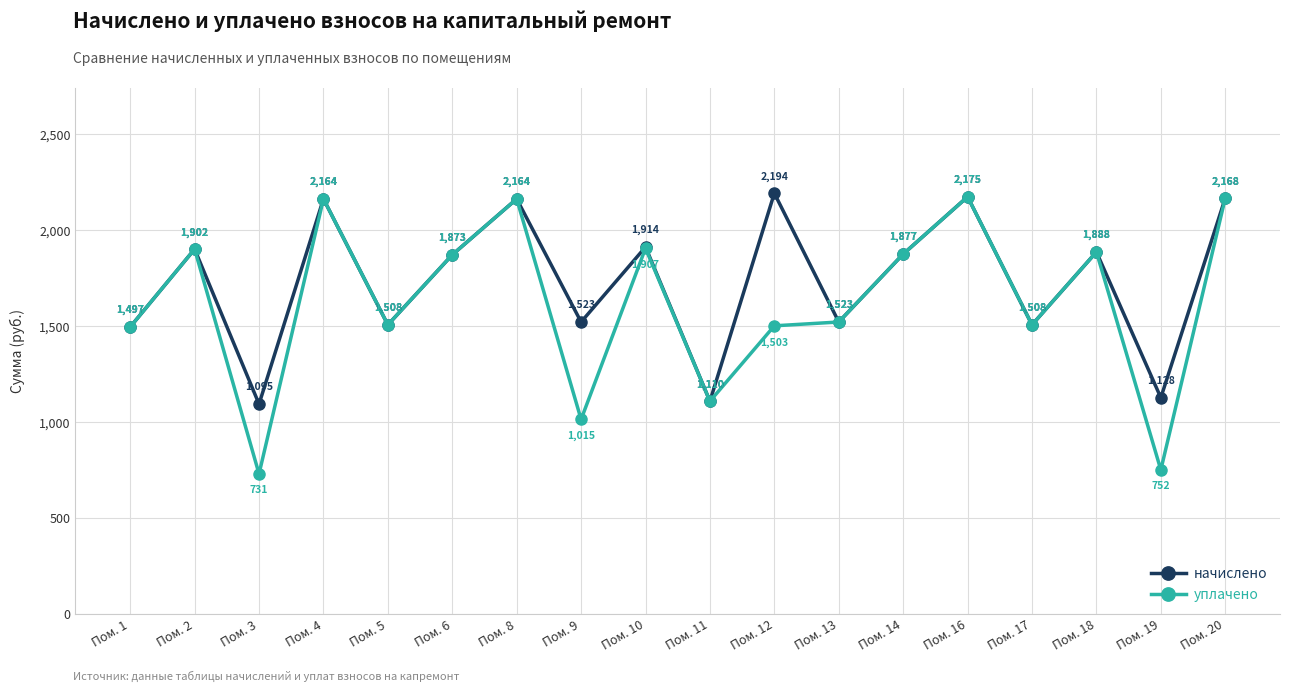

What is the smallest value displayed?

731.3